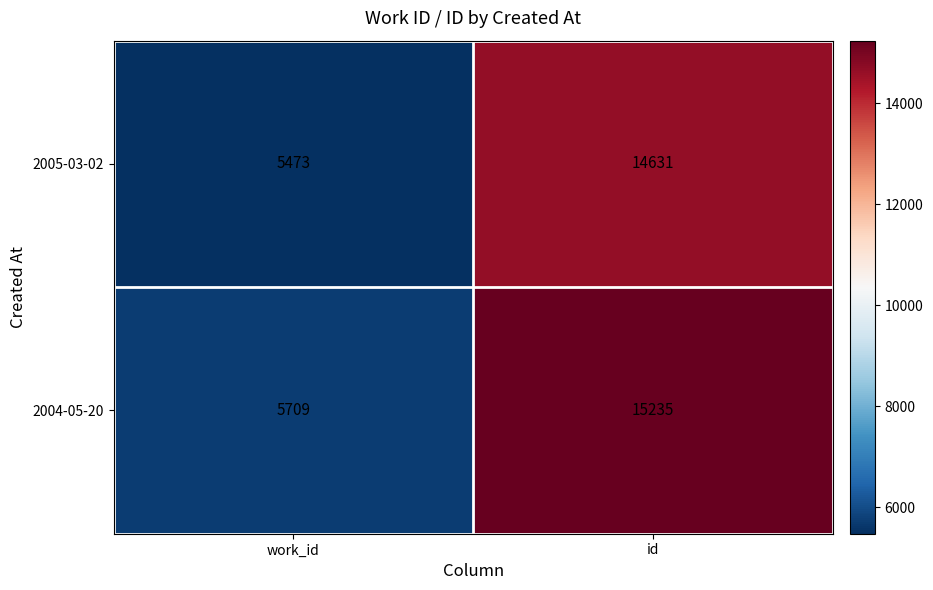

What is the sum of the 2005-03-02 values at work_id and id?

20104